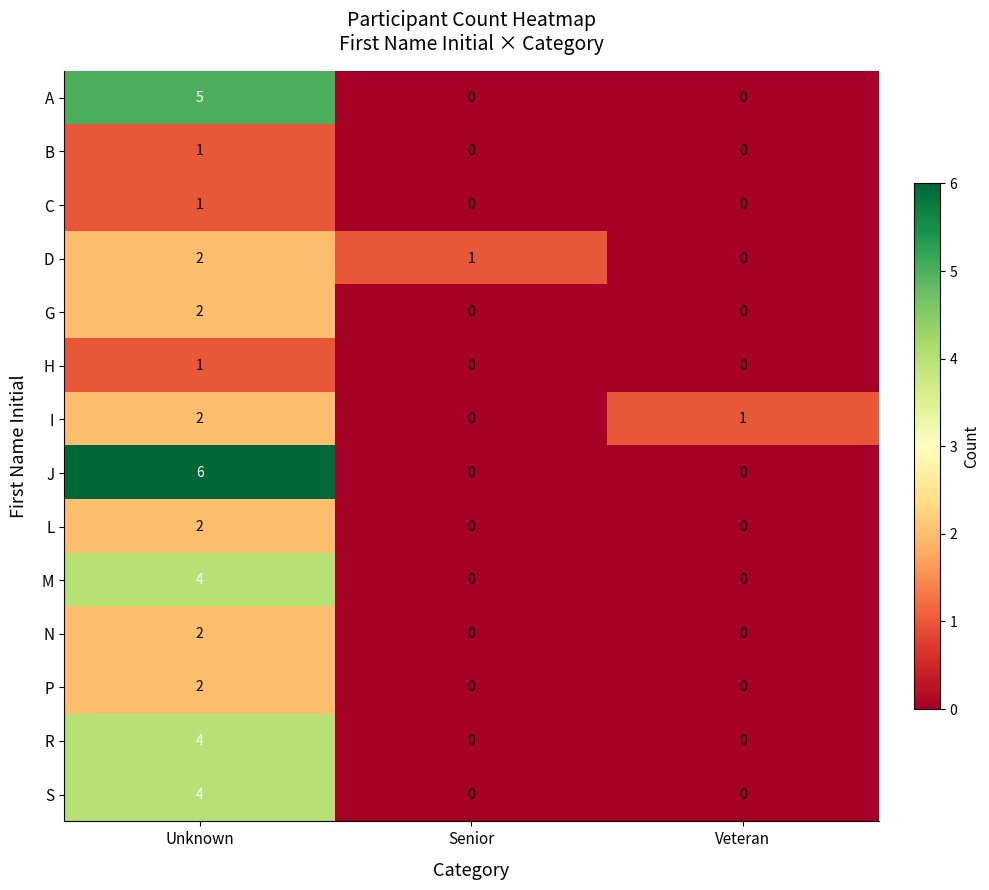

What is the difference between the highest and lowest values at Unknown?

5